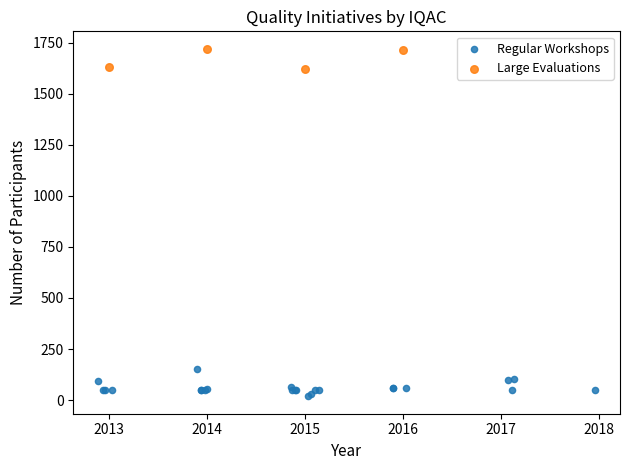

Which series reaches the minimum Y coordinate?

Regular Workshops